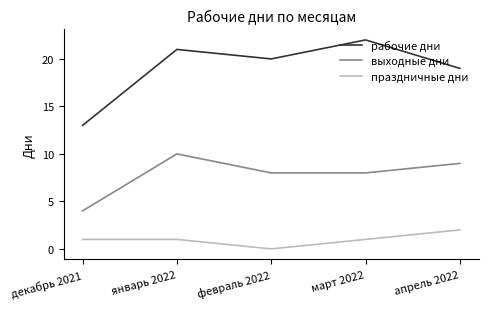

What position from the left is апрель 2022?

5